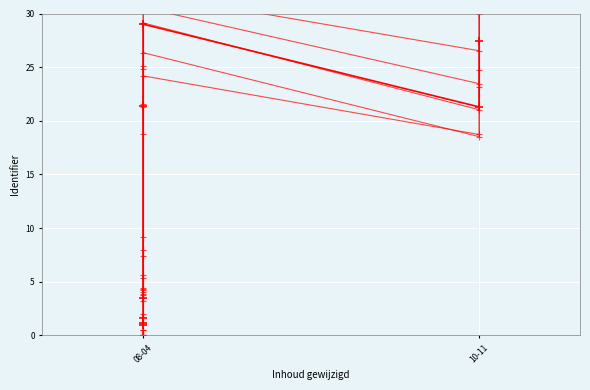

How many series are shown in this chart?

6